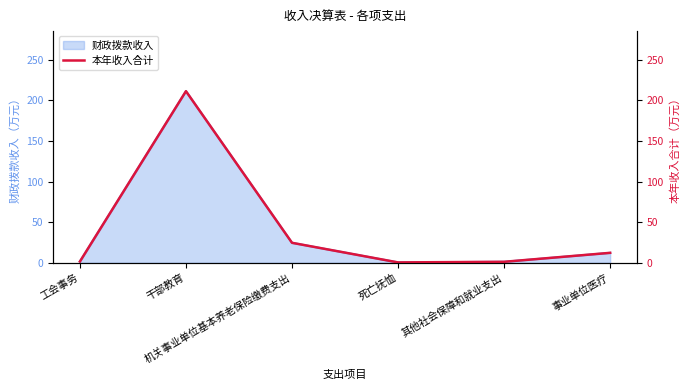

What is the sum of the values at 干部教育 and 机关事业单位基本养老保险缴费支出?

235.9